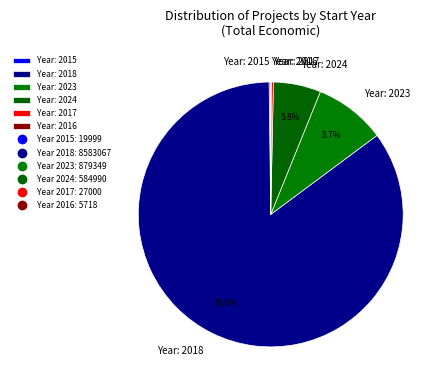

What is the largest slice in the pie chart?

Year: 2018